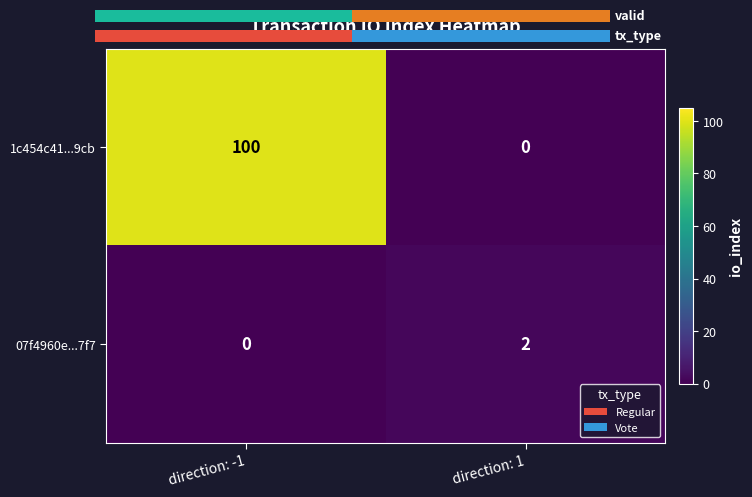

Between direction: -1 and direction: 1, which series saw the biggest shift?

1c454c41...9cb